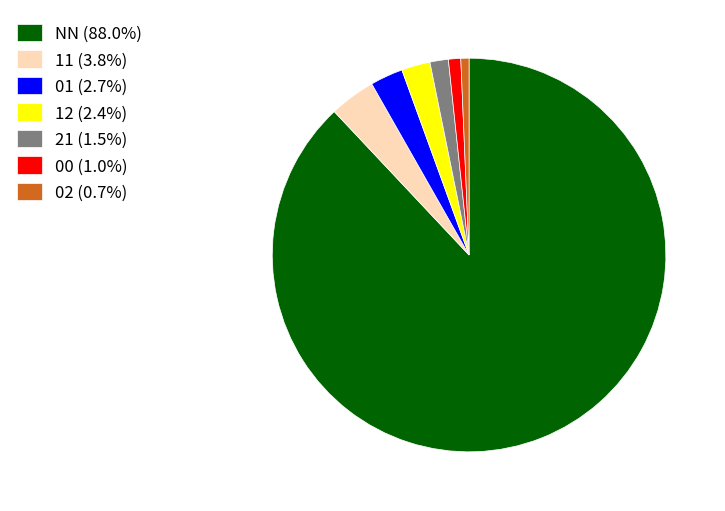

Which has a higher value, 21 or 02?

21